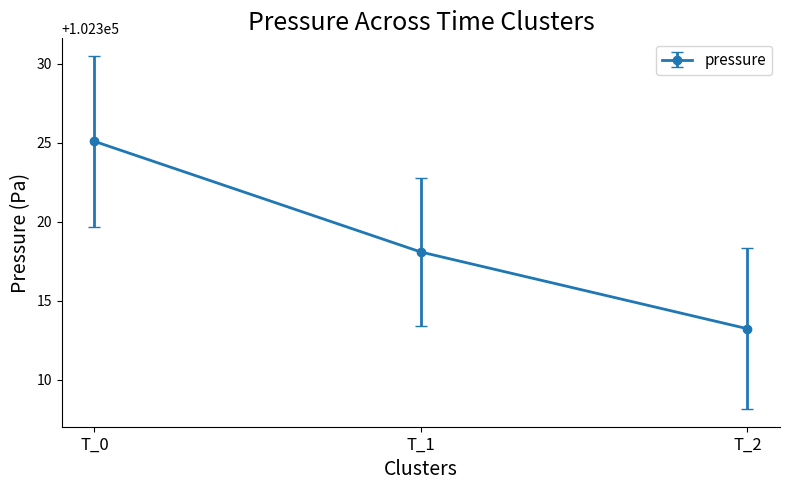

Which category has the lowest value across all series?

T_2